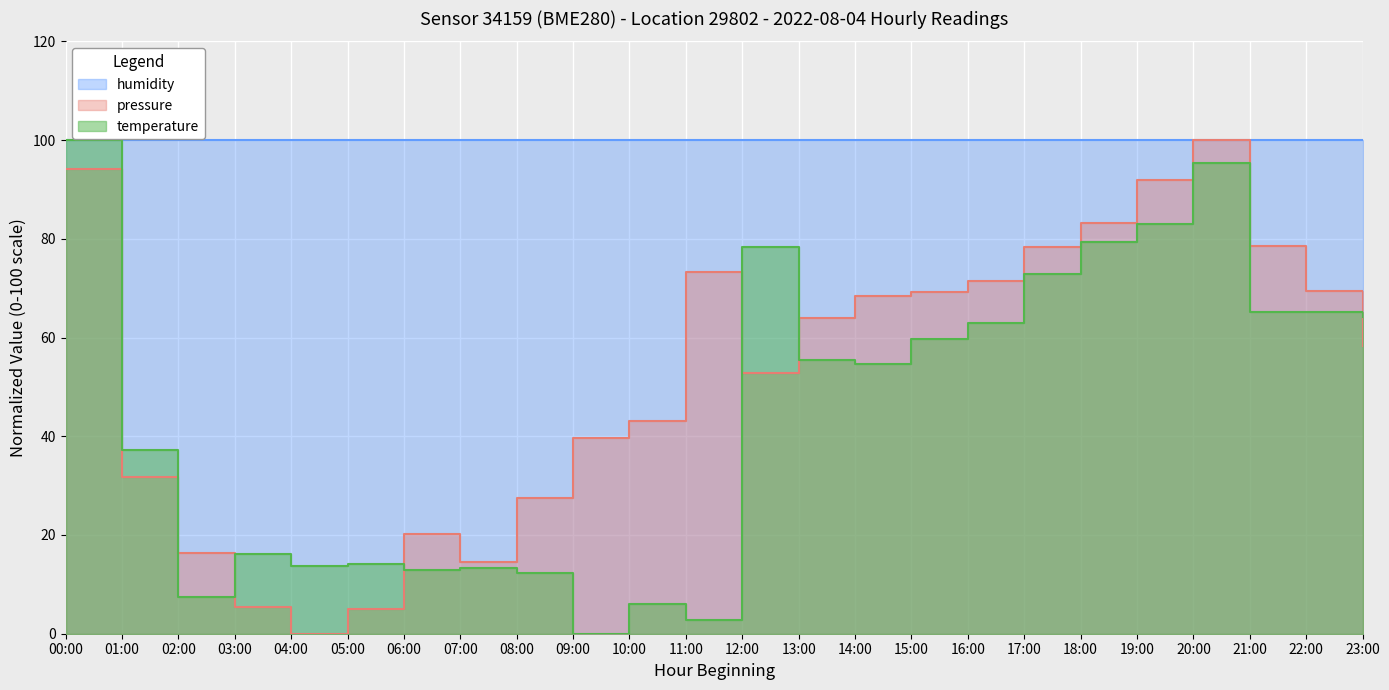

What is the average value of the pressure series?

52.4